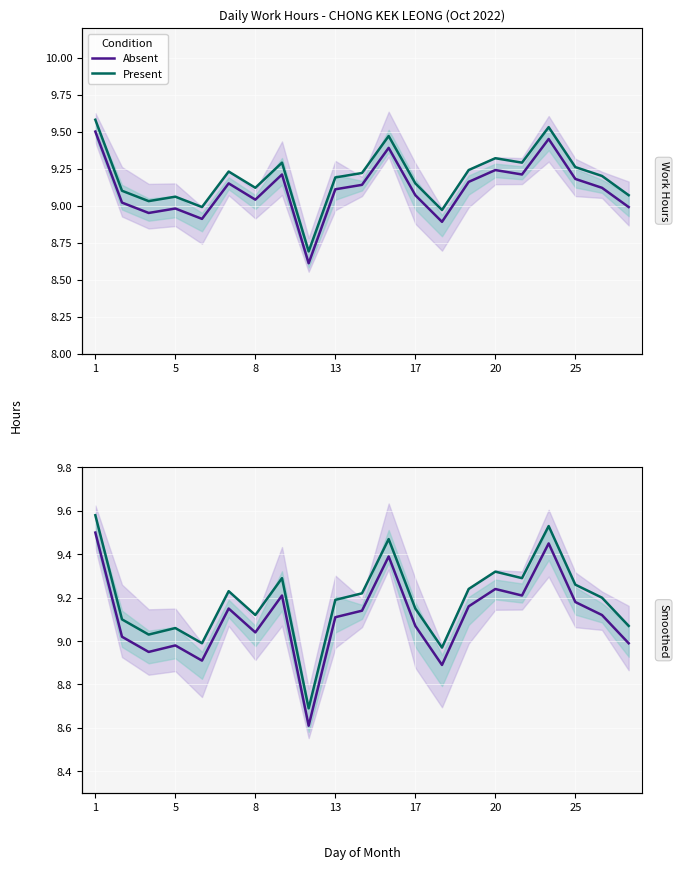

How many interior local valleys does the Present series have?

6